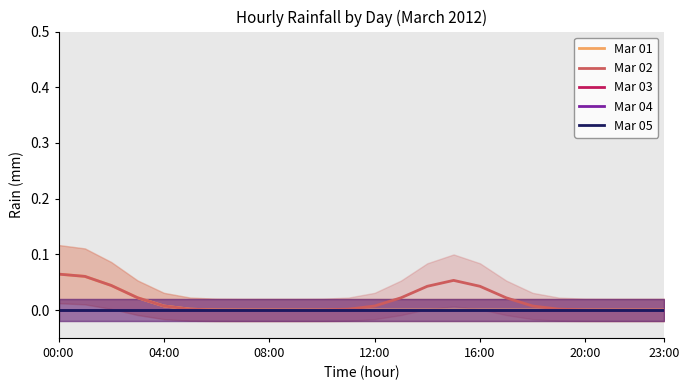

True or false: Mar 04 has more than 0 interior local peaks.

False